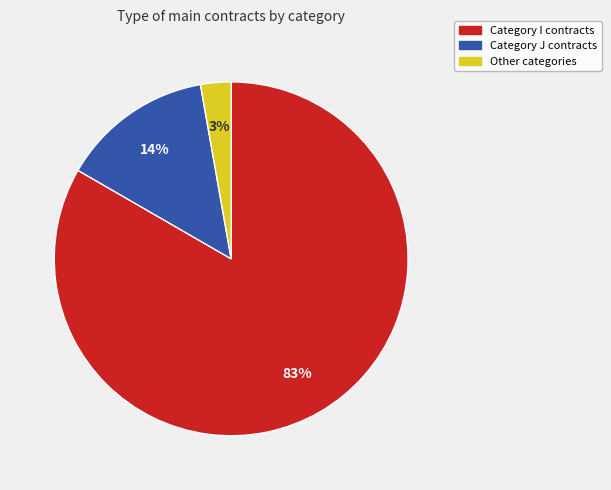

Is there a majority slice in this chart?

Yes